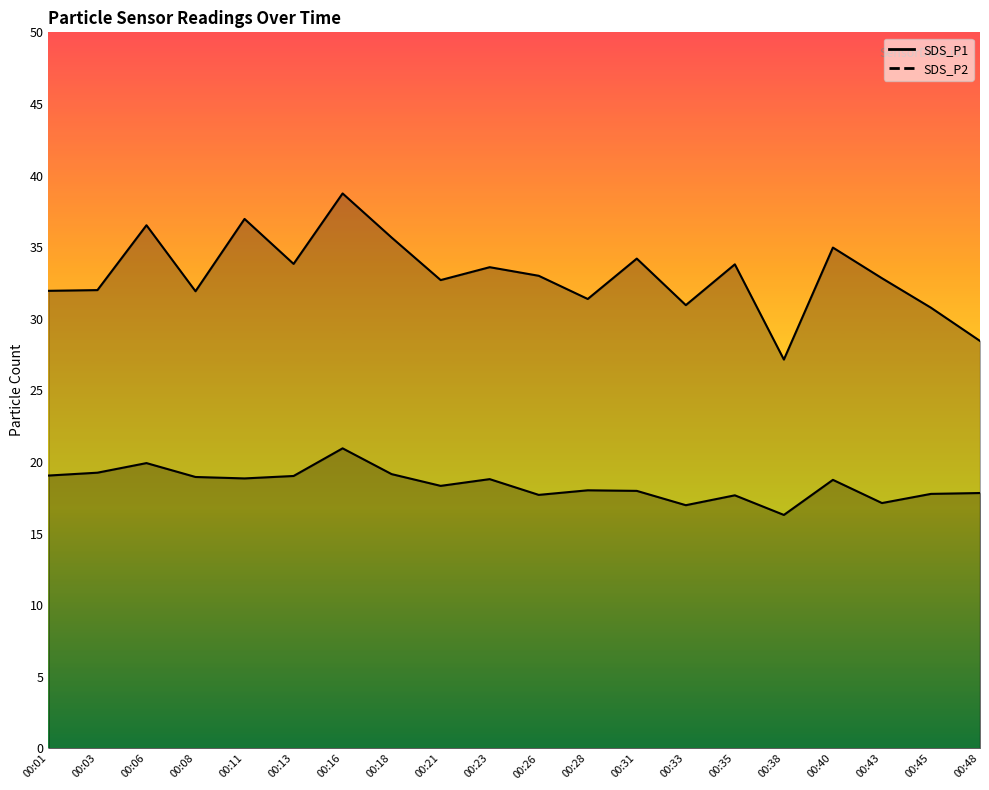

What is the difference between the second highest and minimum values in the SDS_P1 series?

9.8